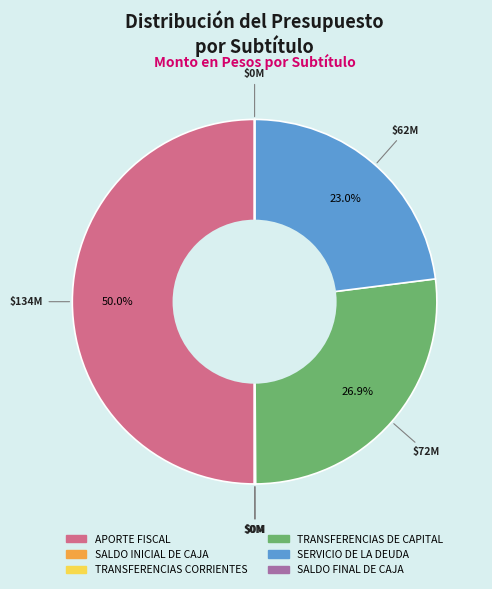

Which category has the biggest portion of the pie?

APORTE FISCAL